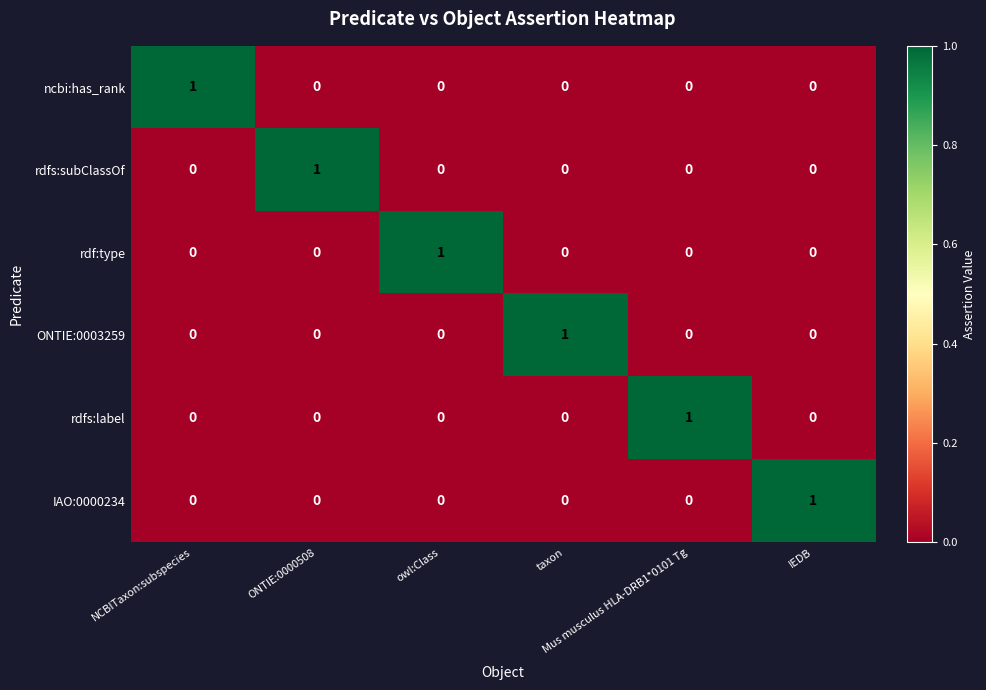

How many rdfs:subClassOf values are between 0 and 1?

6